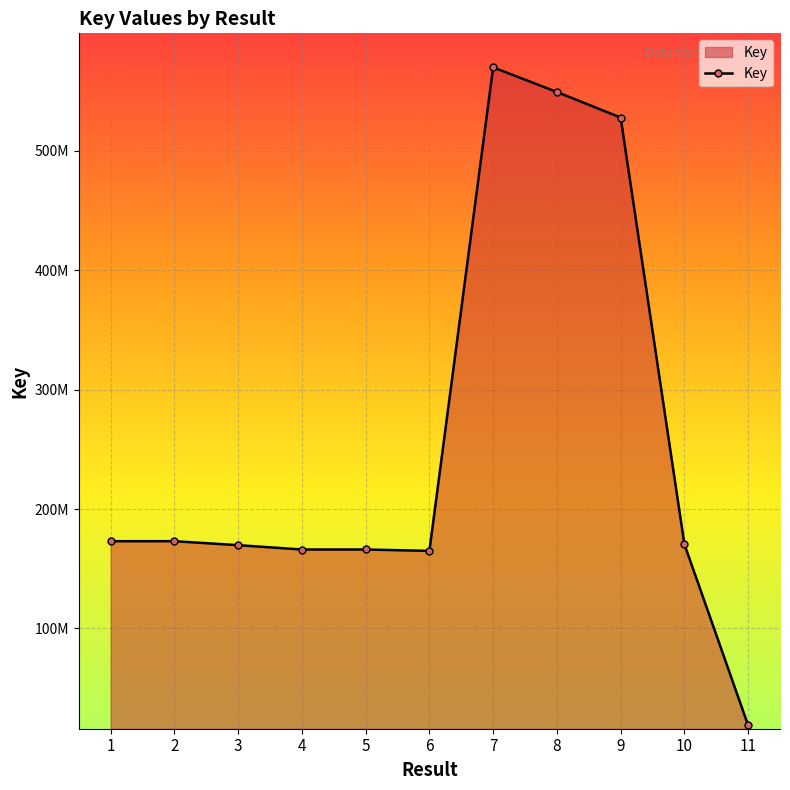

Reading right to left, list all the values displayed in this chart.

11=18799216	10=170557003	9=527909101	8=549300244	7=569941594	6=164942650	5=166097382	4=166092710	3=169723774	2=173057730	1=173048004